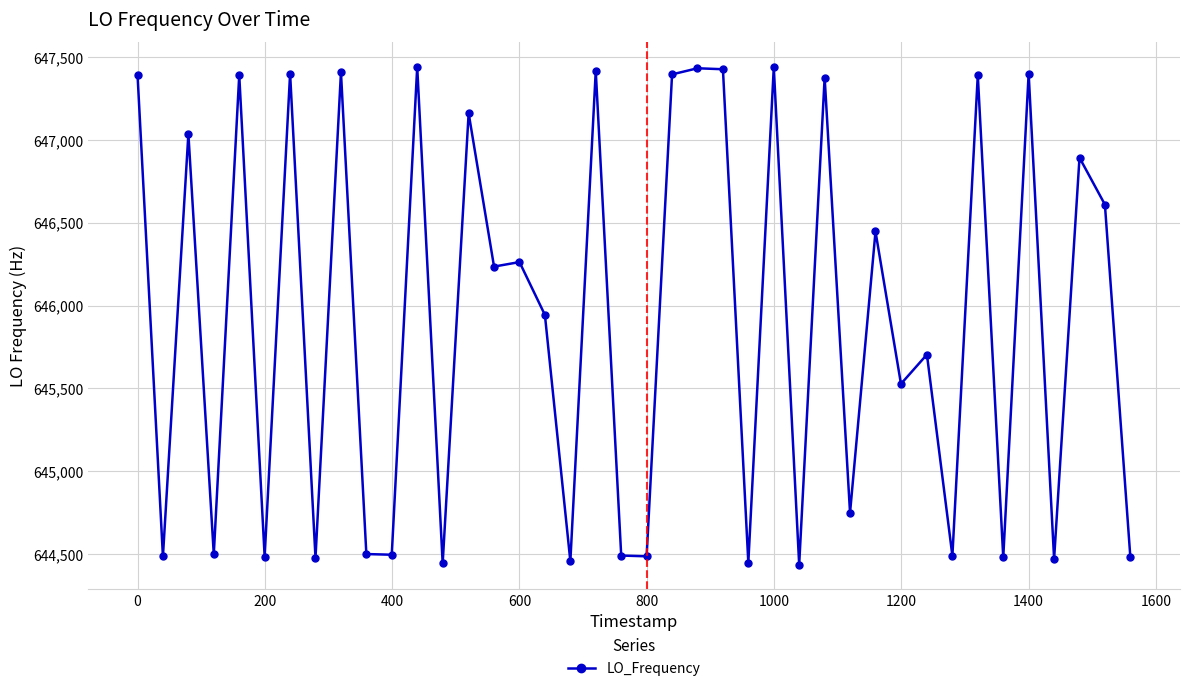

Count the number of data series in this chart.

1